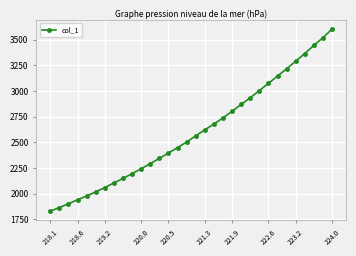

What is the average value?

2598.6